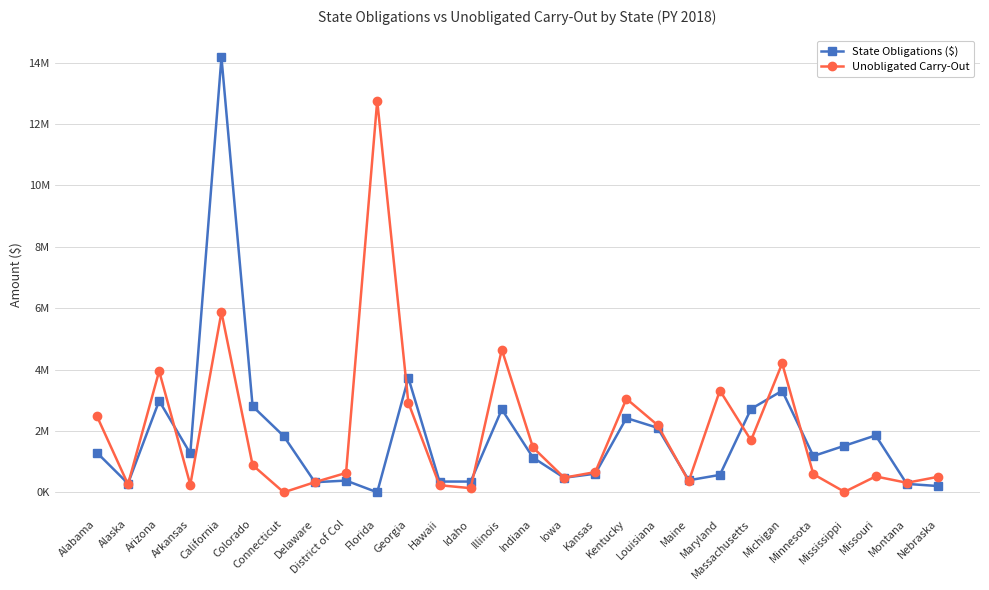

Where does the Unobligated Carry-Out series first go above 659513?

Alabama